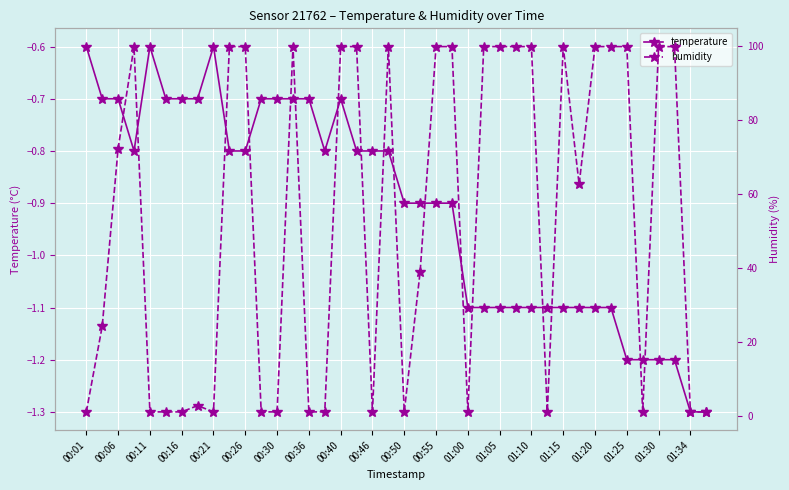

The temperature series shows -0.7 at 01:10. True or false?

False